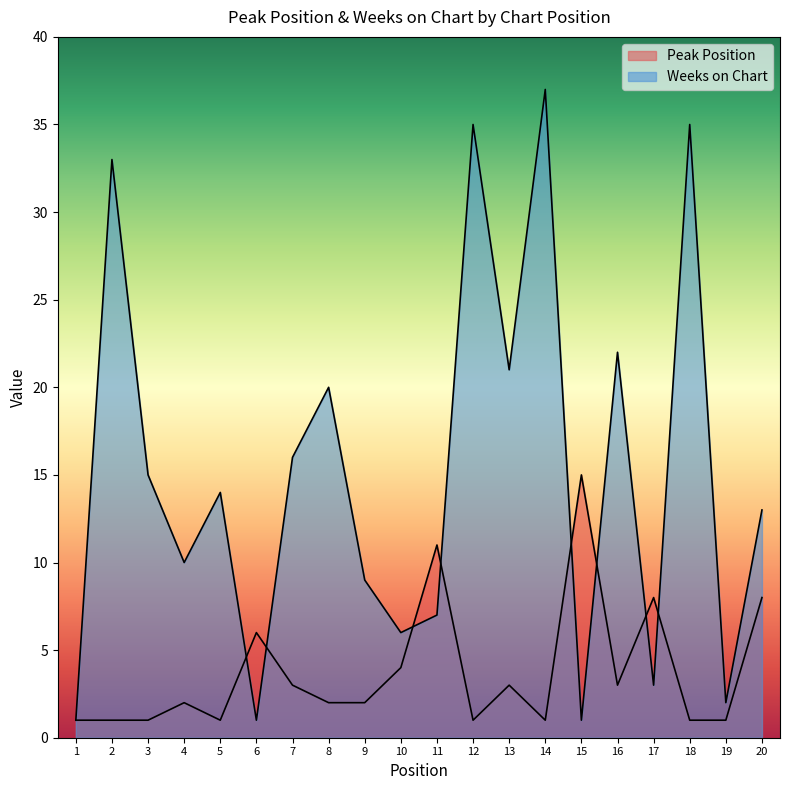

How many lines are shown in the chart?

2